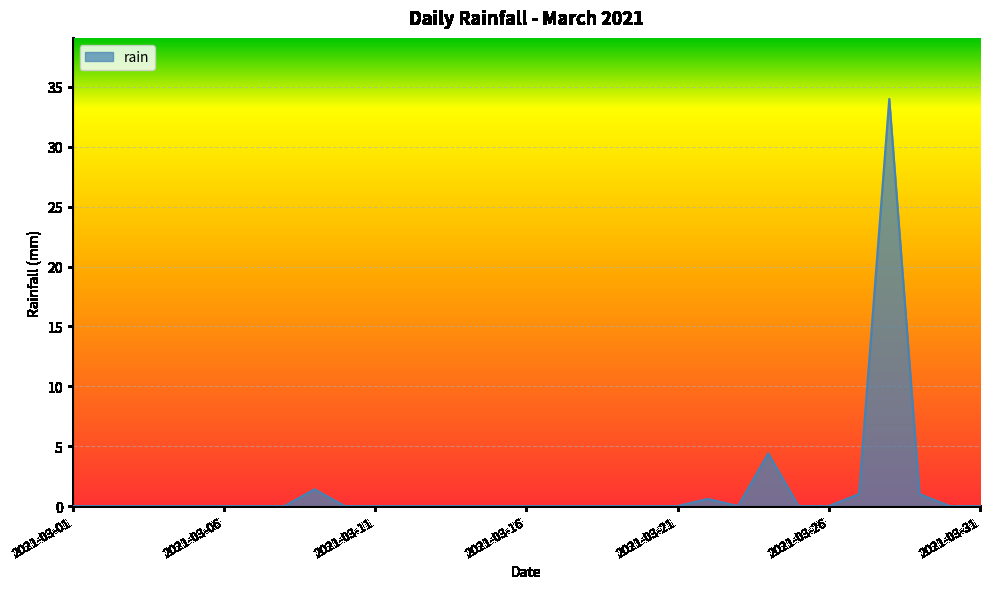

What is the difference between the maximum and minimum values?

34.0